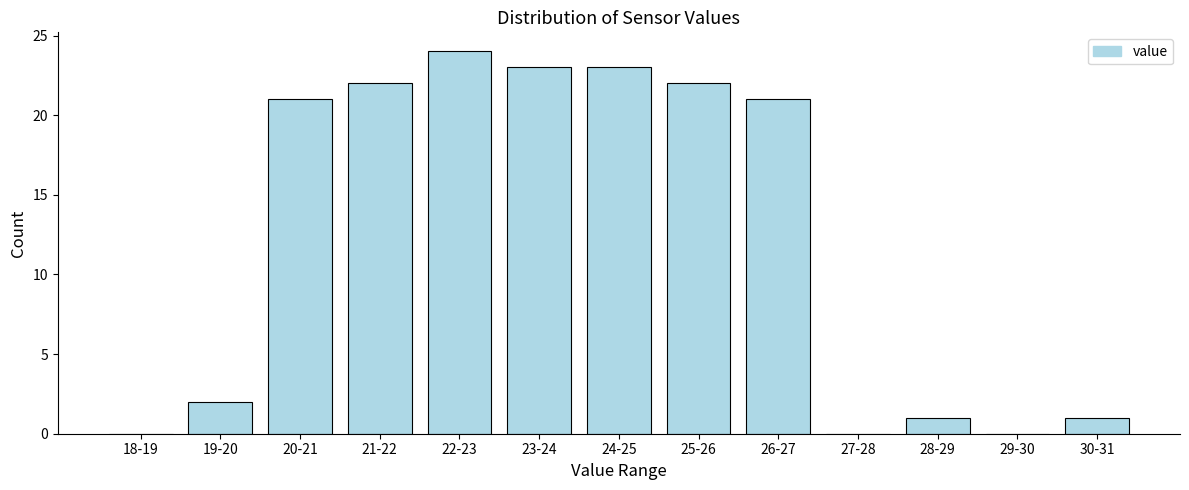

Reading left to right, transcribe all the data shown in this chart.

18-19=0	19-20=2	20-21=21	21-22=22	22-23=24	23-24=23	24-25=23	25-26=22	26-27=21	27-28=0	28-29=1	29-30=0	30-31=1